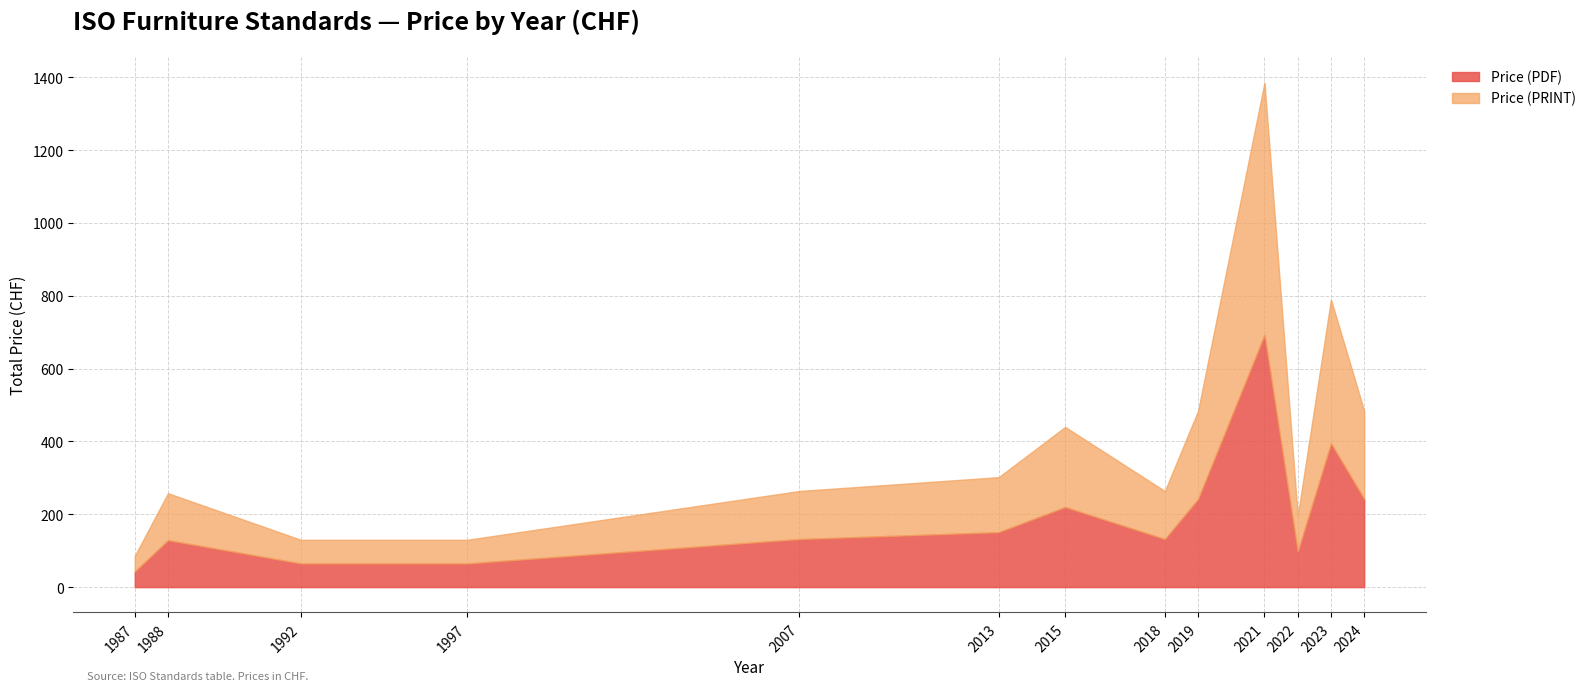

True or false: Price (PRINT) and Price (PDF) cross at least once.

False